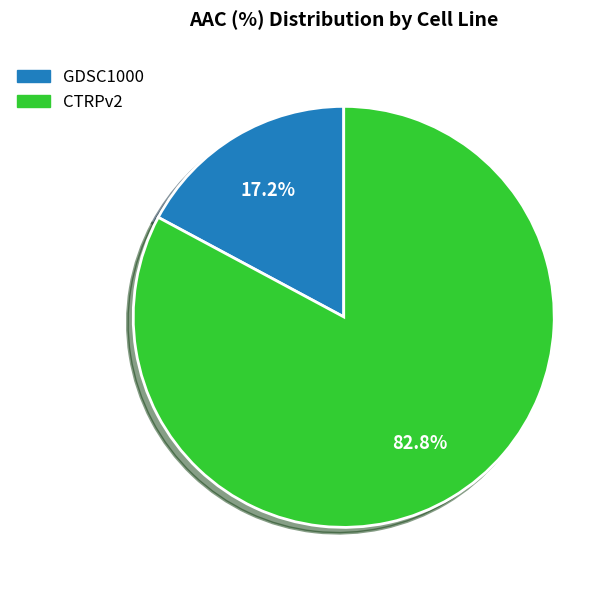

Count the number of slices in the pie.

2